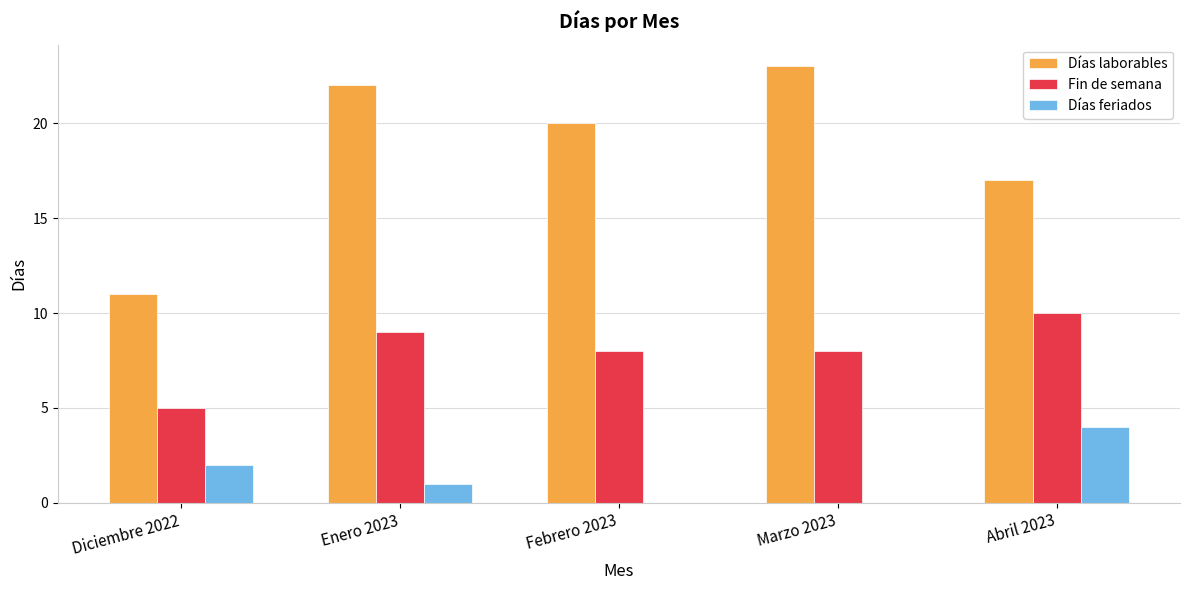

What is the average value of the Días feriados series?

1